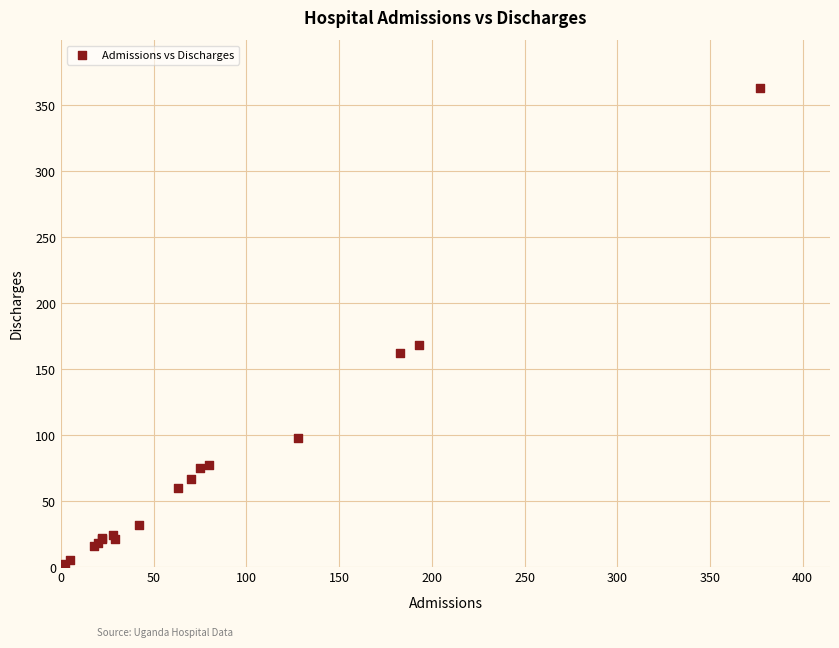

What Y value in the scatter plot is closest to 182?

168